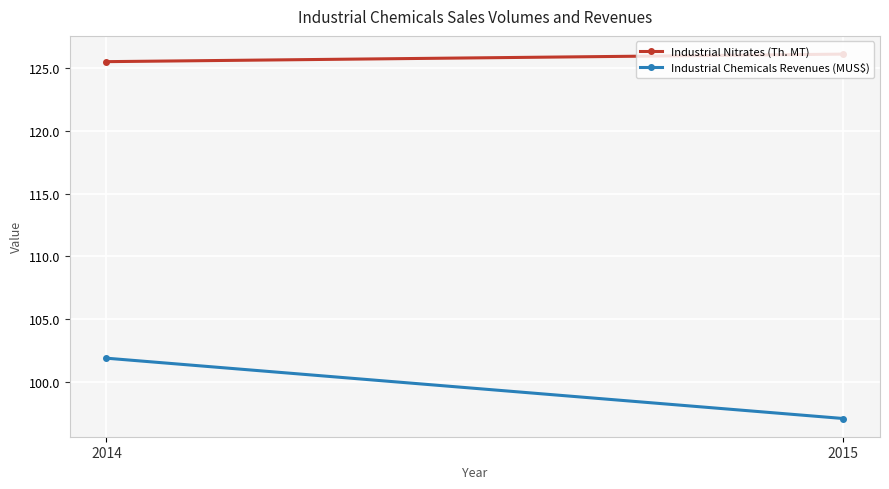

The Industrial Chemicals Revenues (MUS$) series shows 101.9 at 2014. True or false?

True